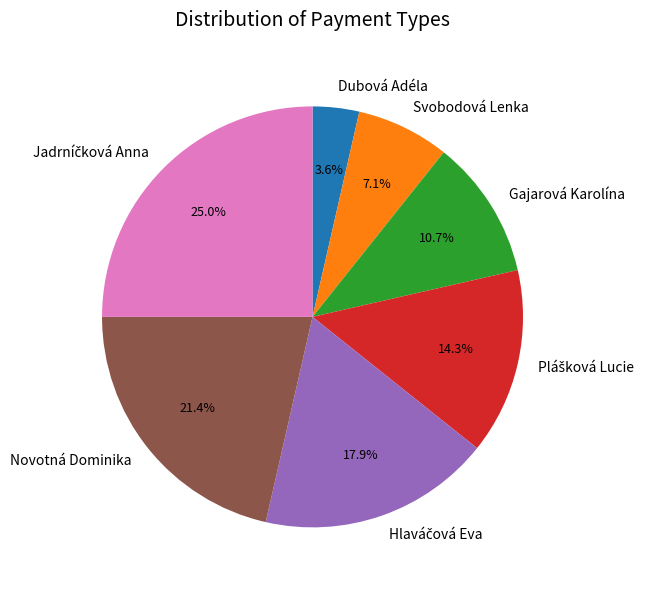

Which category has the smallest portion of the pie?

Dubová Adéla